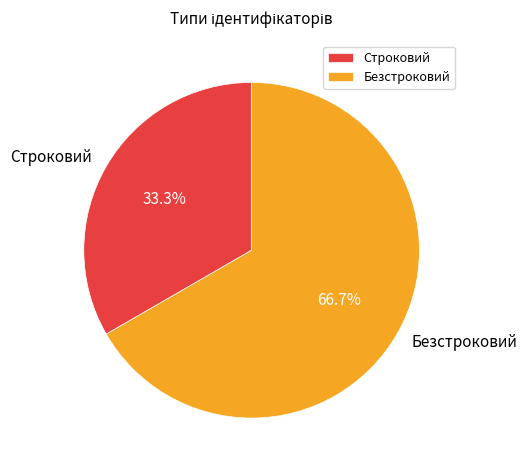

How many slices are in this pie chart?

2